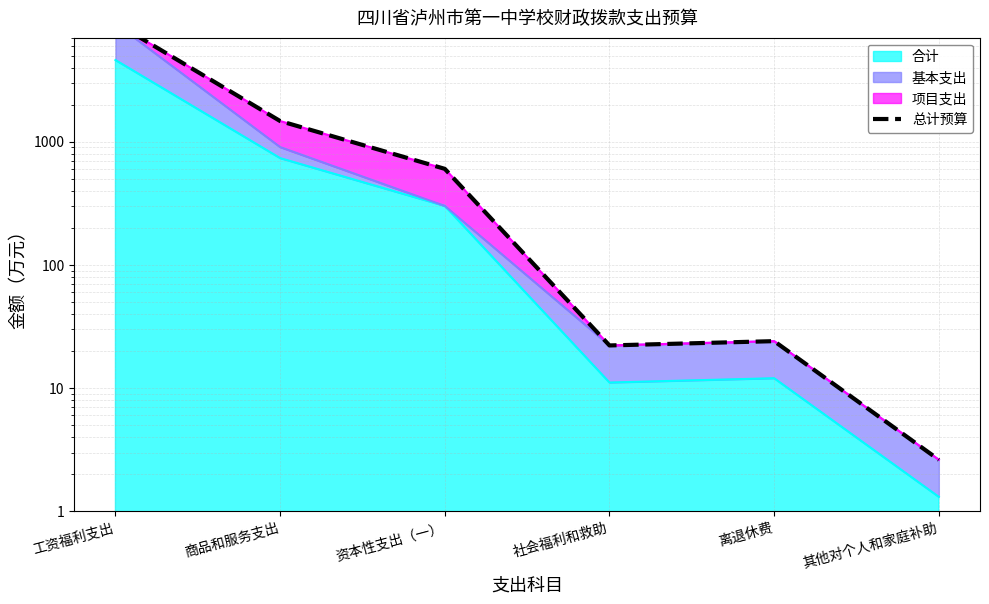

List the labels in order of value, smallest first.

其他对个人和家庭补助, 社会福利和救助, 离退休费, 资本性支出（一）, 商品和服务支出, 工资福利支出